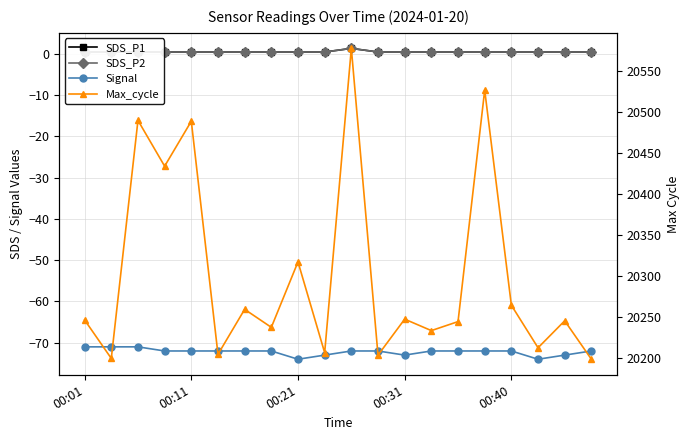

True or false: SDS_P1 has more than 2 points higher than both neighbors.

False